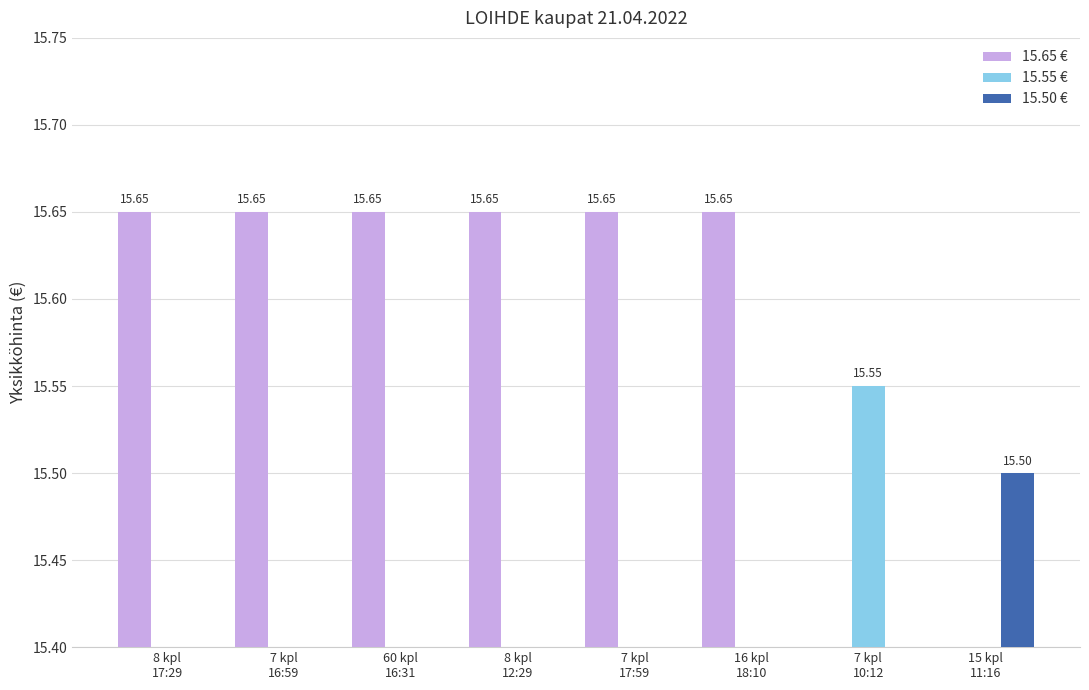

What position from the right is 7 kpl
17:59?

4